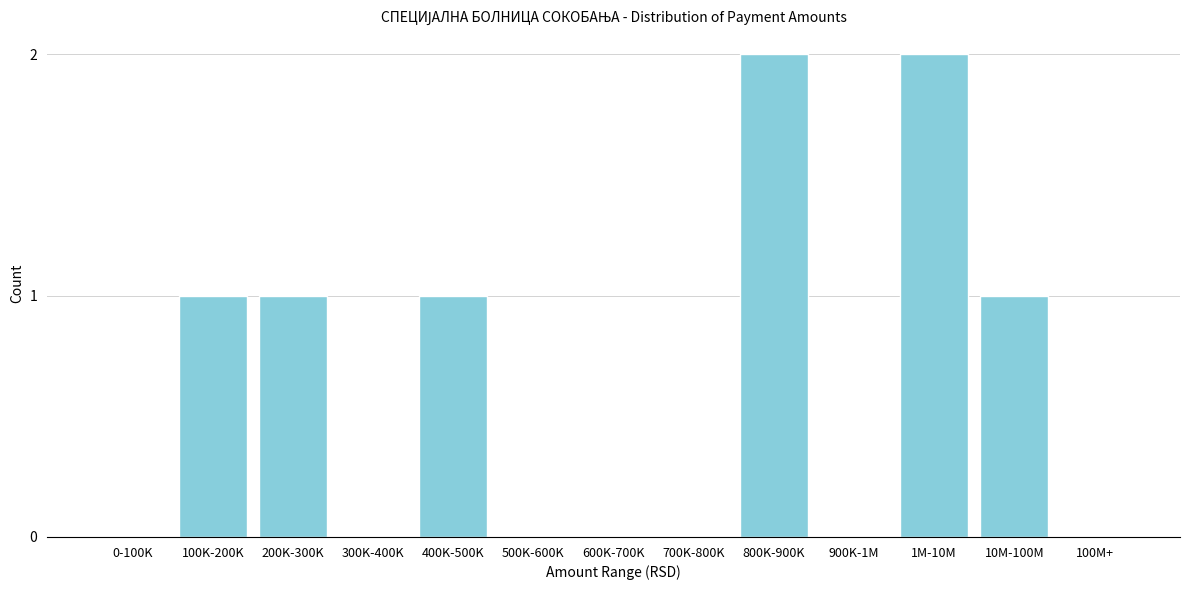

Reading left to right, list all the values displayed in this chart.

0-100K=0	100K-200K=1	200K-300K=1	300K-400K=0	400K-500K=1	500K-600K=0	600K-700K=0	700K-800K=0	800K-900K=2	900K-1M=0	1M-10M=2	10M-100M=1	100M+=0